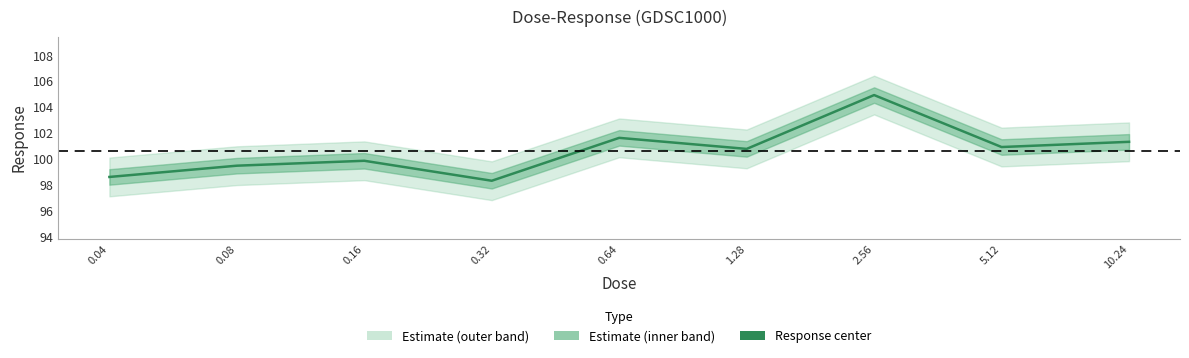

What is the average value?

100.6